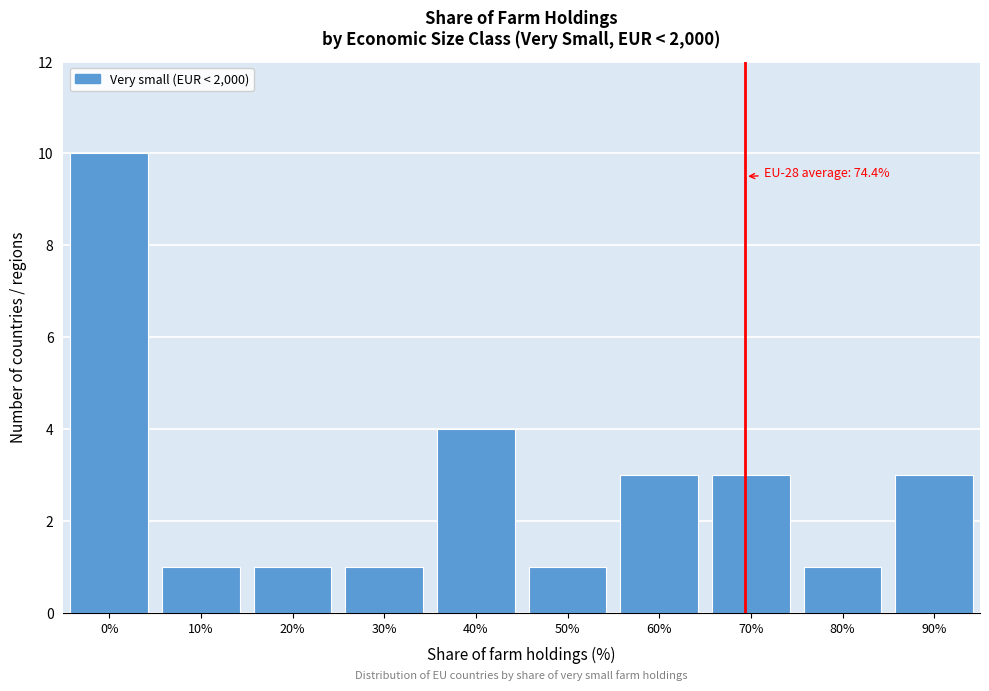

Reading left to right, list all the values displayed in this chart.

10	1	1	1	4	1	3	3	1	3